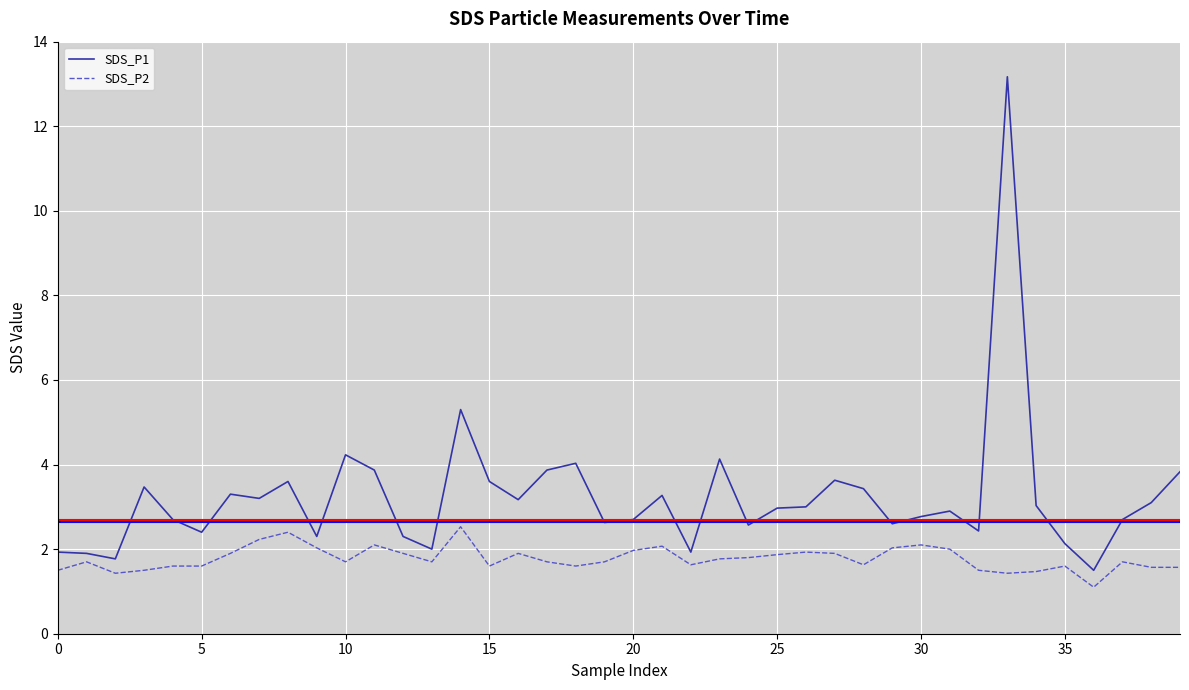

List the series in order of their peak value, lowest first.

SDS_P2, SDS_P1